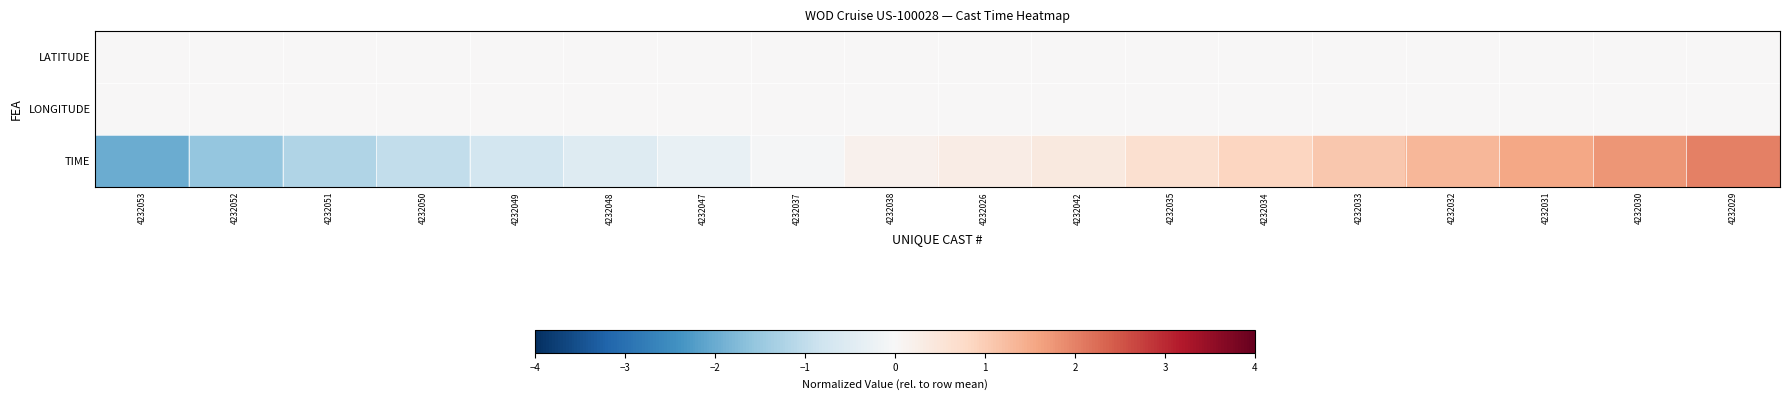

Count the number of categories in the chart.

18